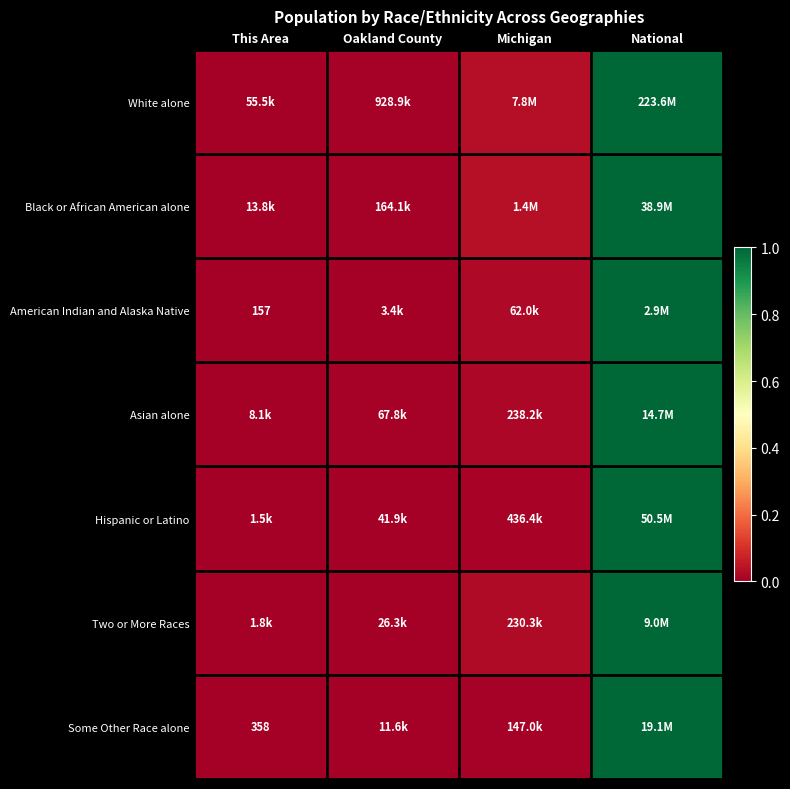

Is the value of American Indian and Alaska Native at Michigan greater than the value of Hispanic or Latino at Oakland County?

Yes